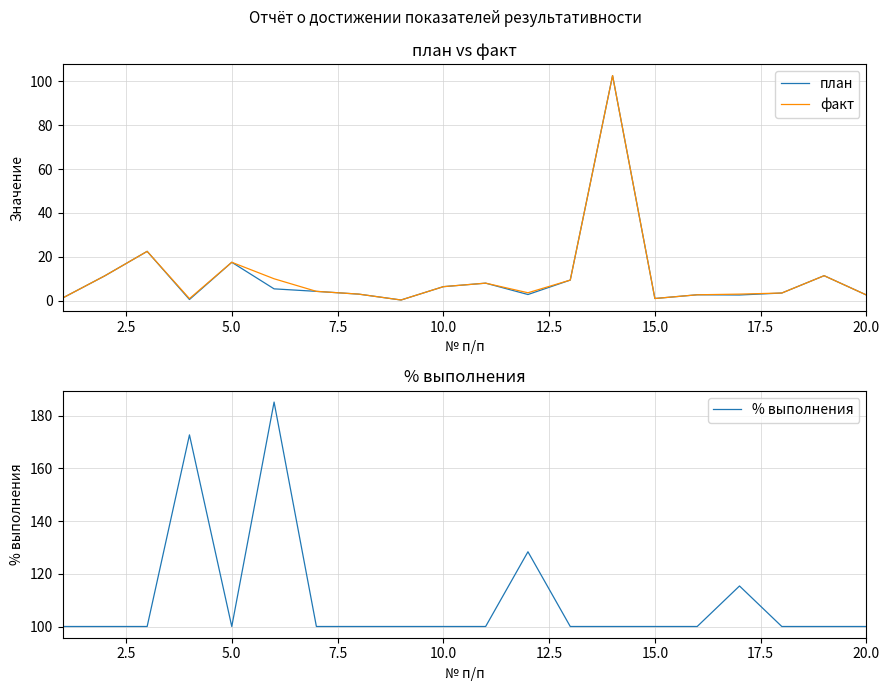

Does the chart display data point markers on the line(s)?

No